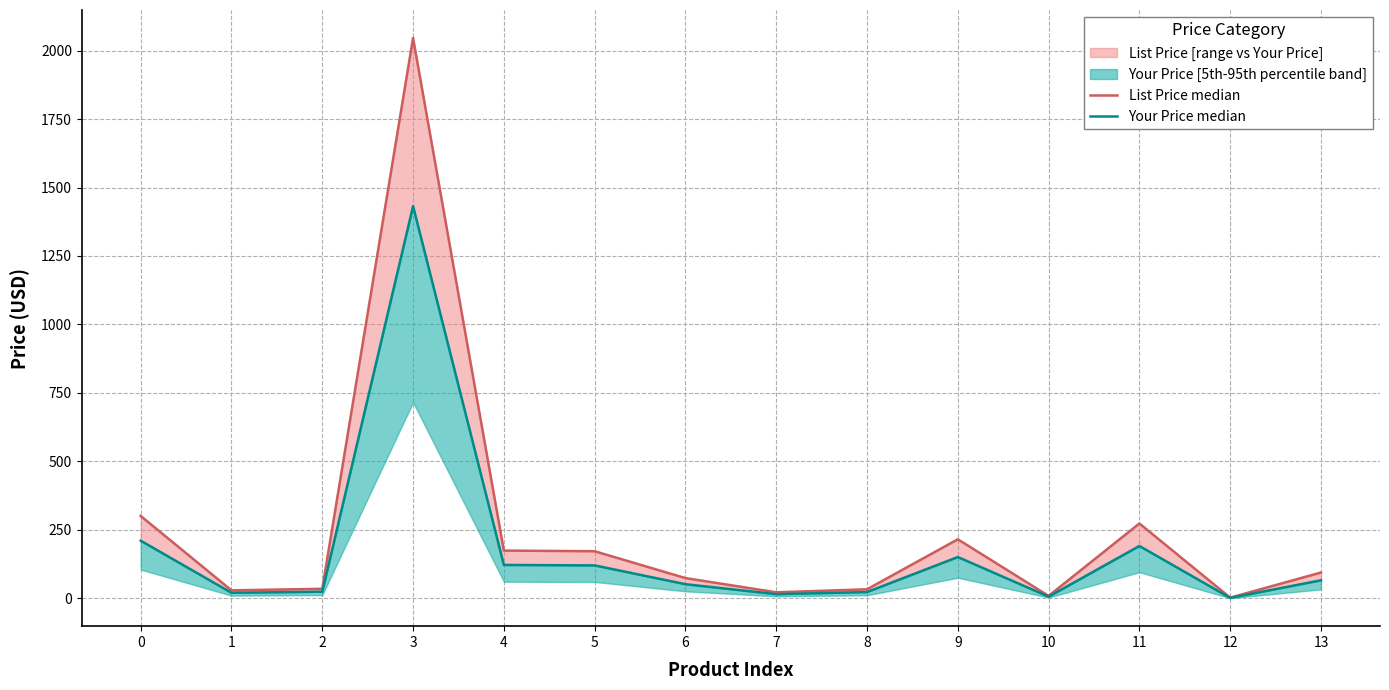

What is the approximate value of Your Price median at 9?

151.1